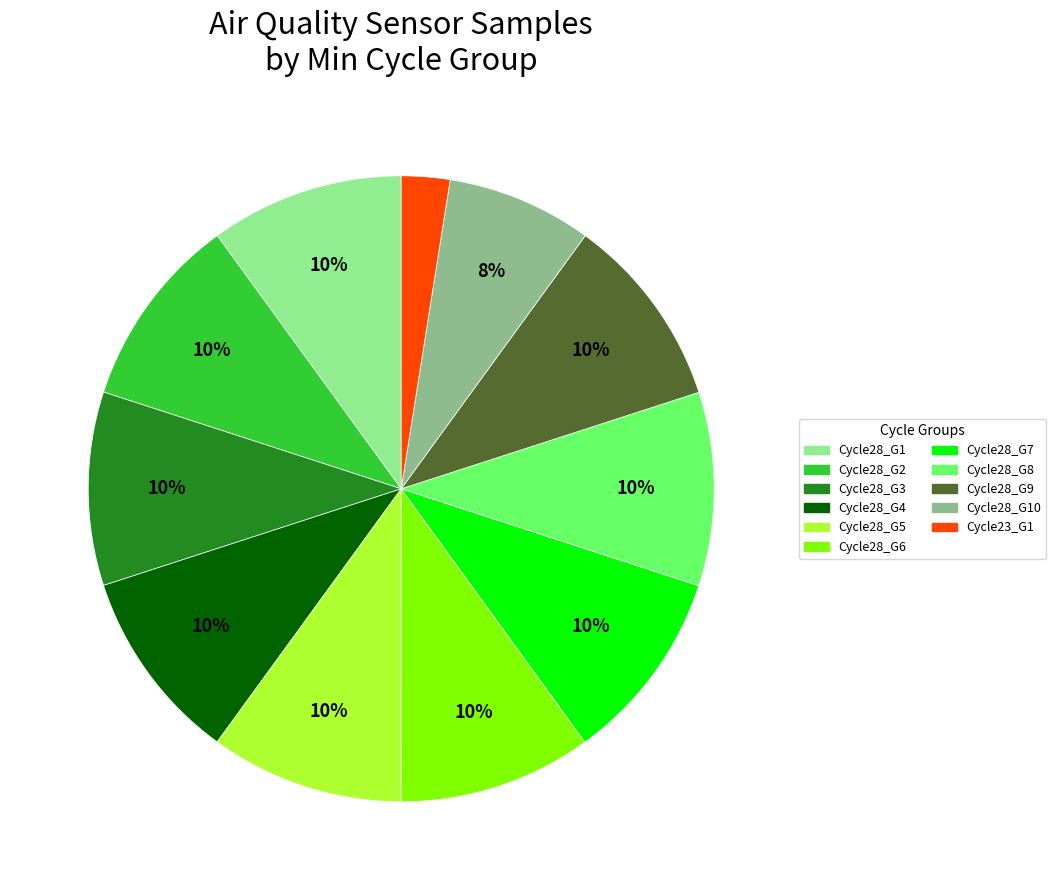

Is there a majority slice in this chart?

No